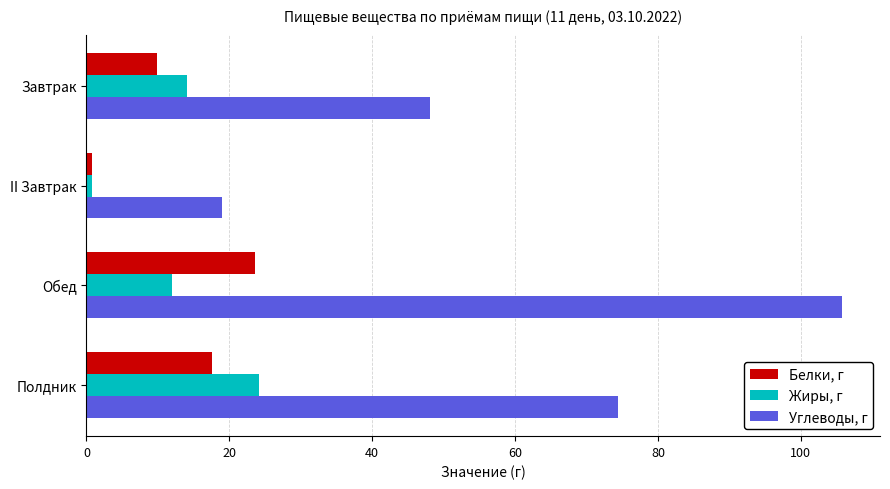

What is the maximum value shown in the chart?

105.8